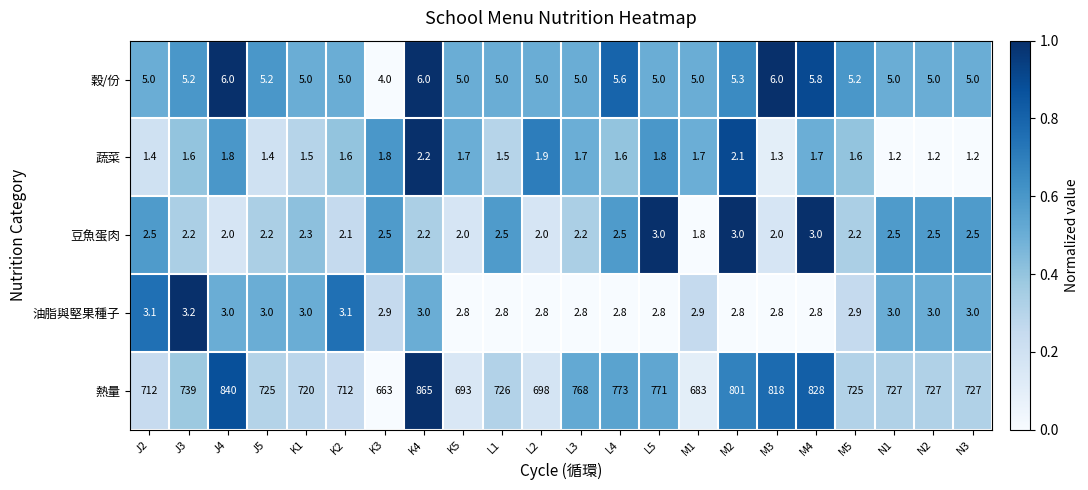

Which series has the largest total across all categories?

熱量